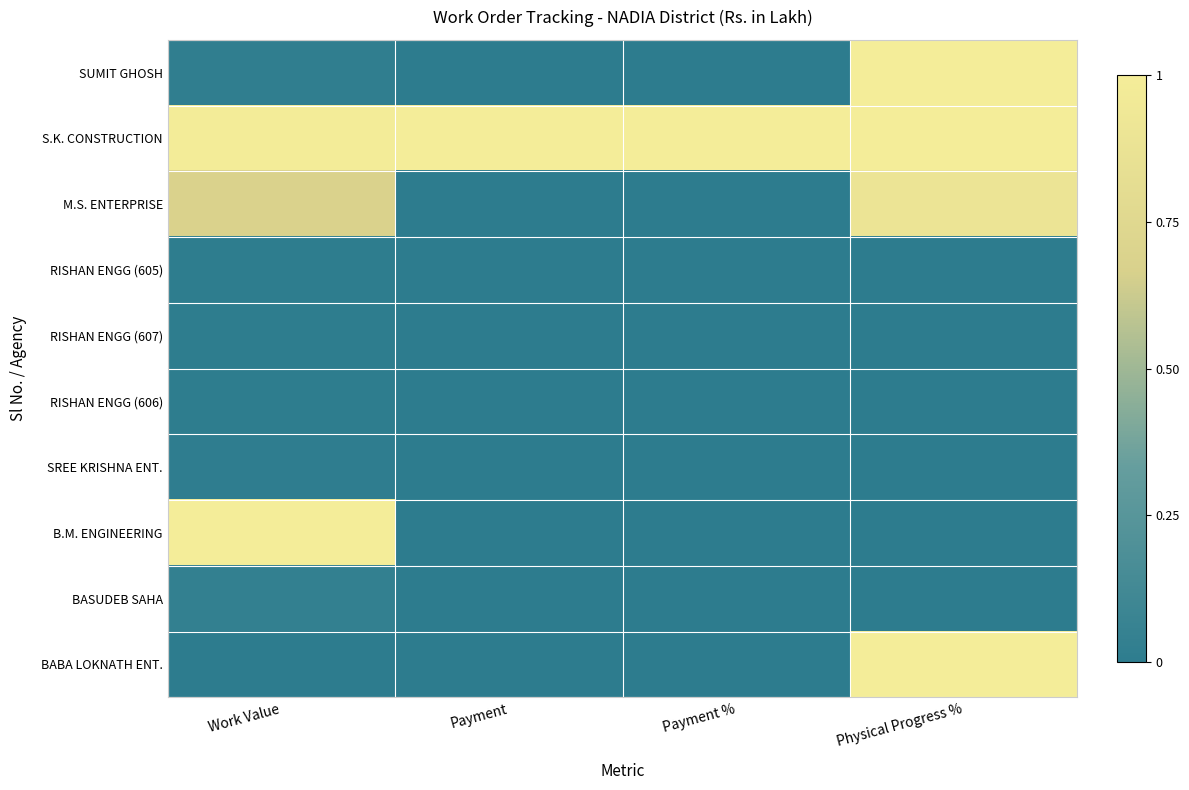

Between Payment % and Physical Progress %, which series saw the biggest shift?

SUMIT GHOSH